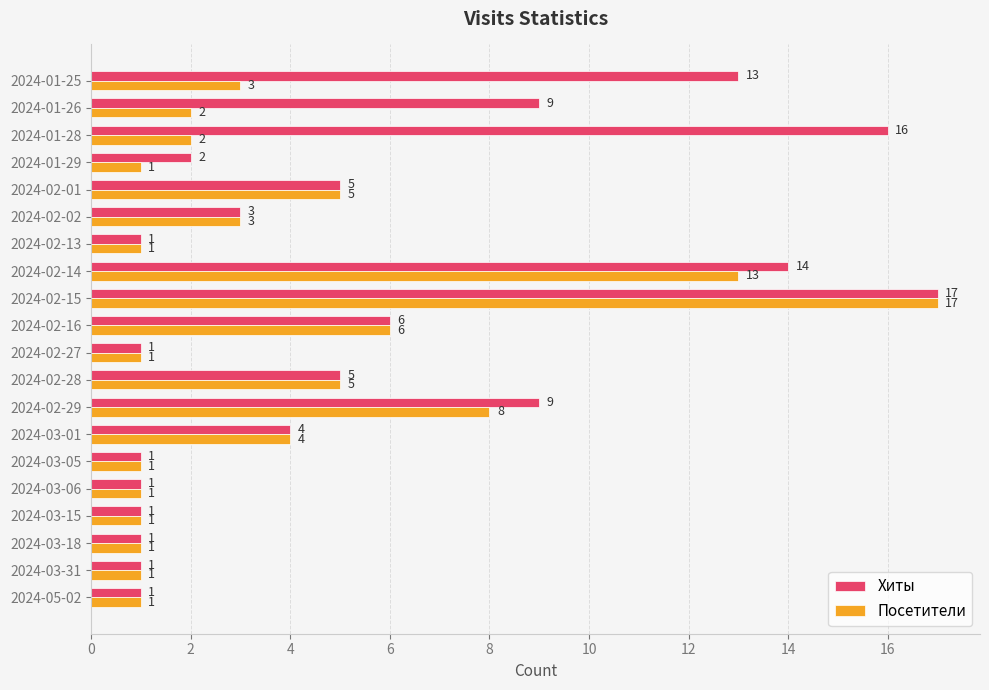

Rank the series by their average value, from highest to lowest.

Хиты, Посетители